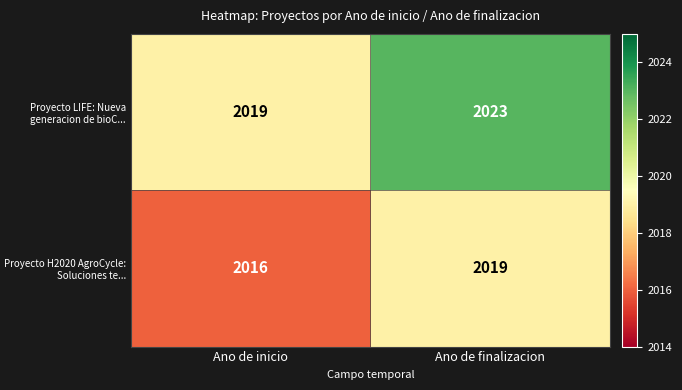

Where is Proyecto H2020 AgroCycle: Soluciones te... nearest to the value 2017?

Ano de inicio